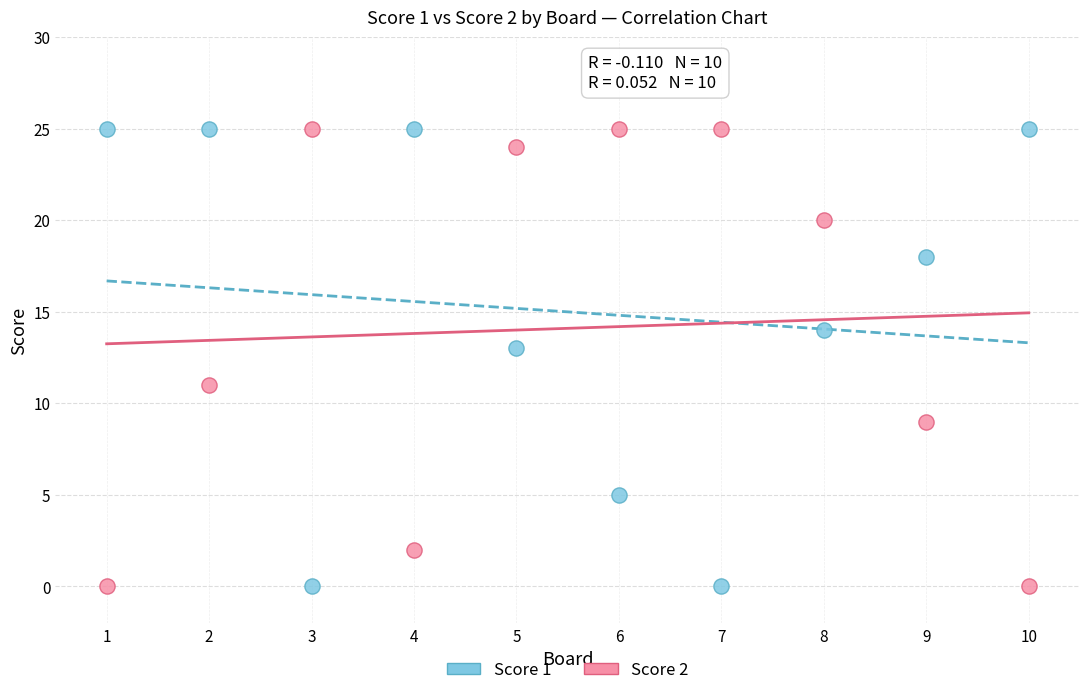

What are all the series names shown in the legend?

Score 1, Score 2